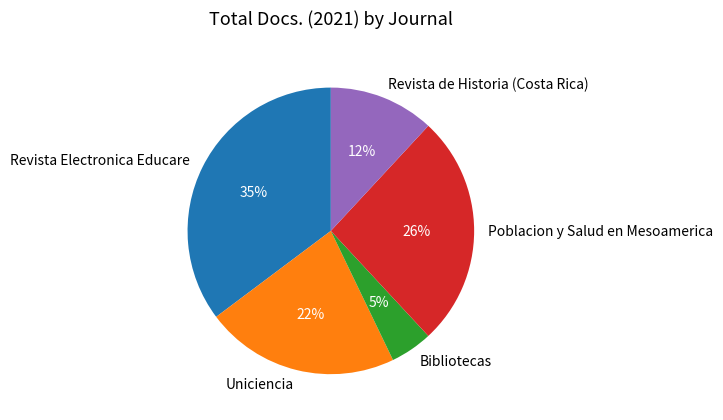

Count the number of slices in the pie.

5